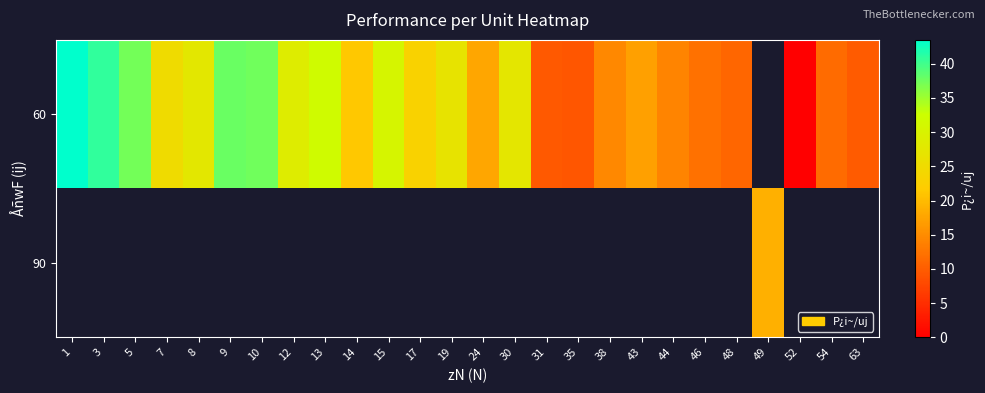

Which has a higher value, 17 or 52?

17